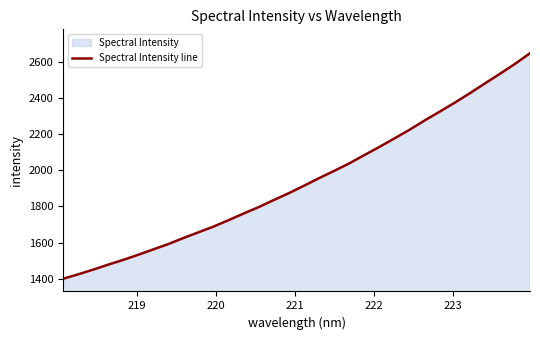

What is the maximum value shown in the chart?

2648.9